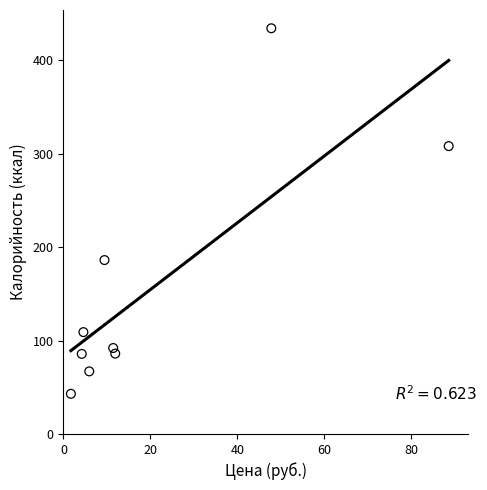

What is the average Y value?

156.8